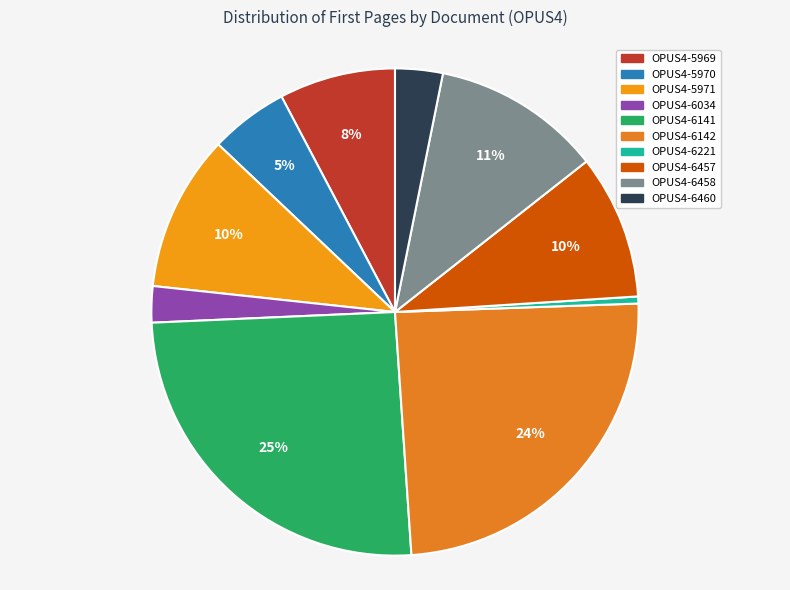

What is the total percentage of OPUS4-5971 and OPUS4-5969?

18.1%